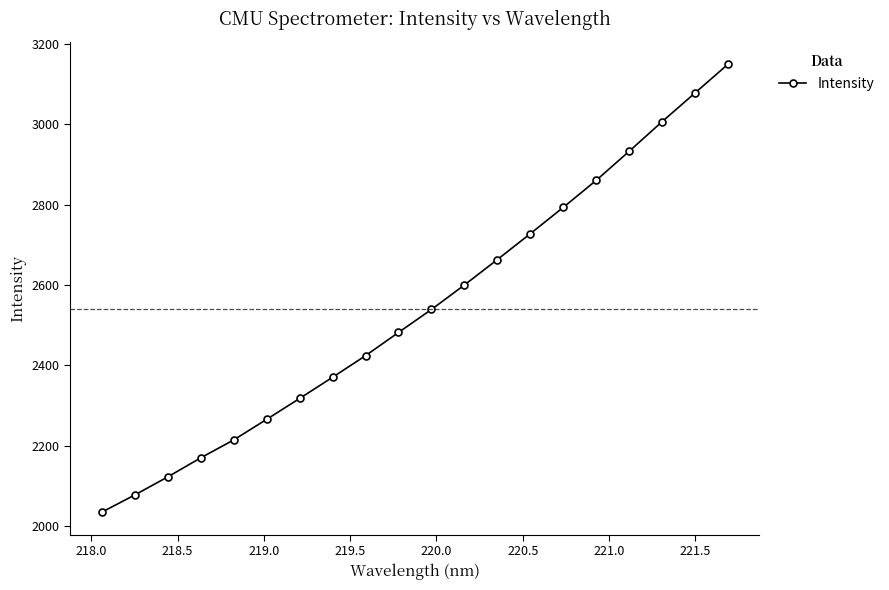

Reading left to right, transcribe all the data shown in this chart.

2035.2	2078.0	2122.8	2170.2	2214.8	2265.9	2317.9	2370.6	2424.2	2482.0	2539.2	2600.0	2663.3	2727.5	2793.0	2860.2	2932.4	3006.0	3077.4	3148.9